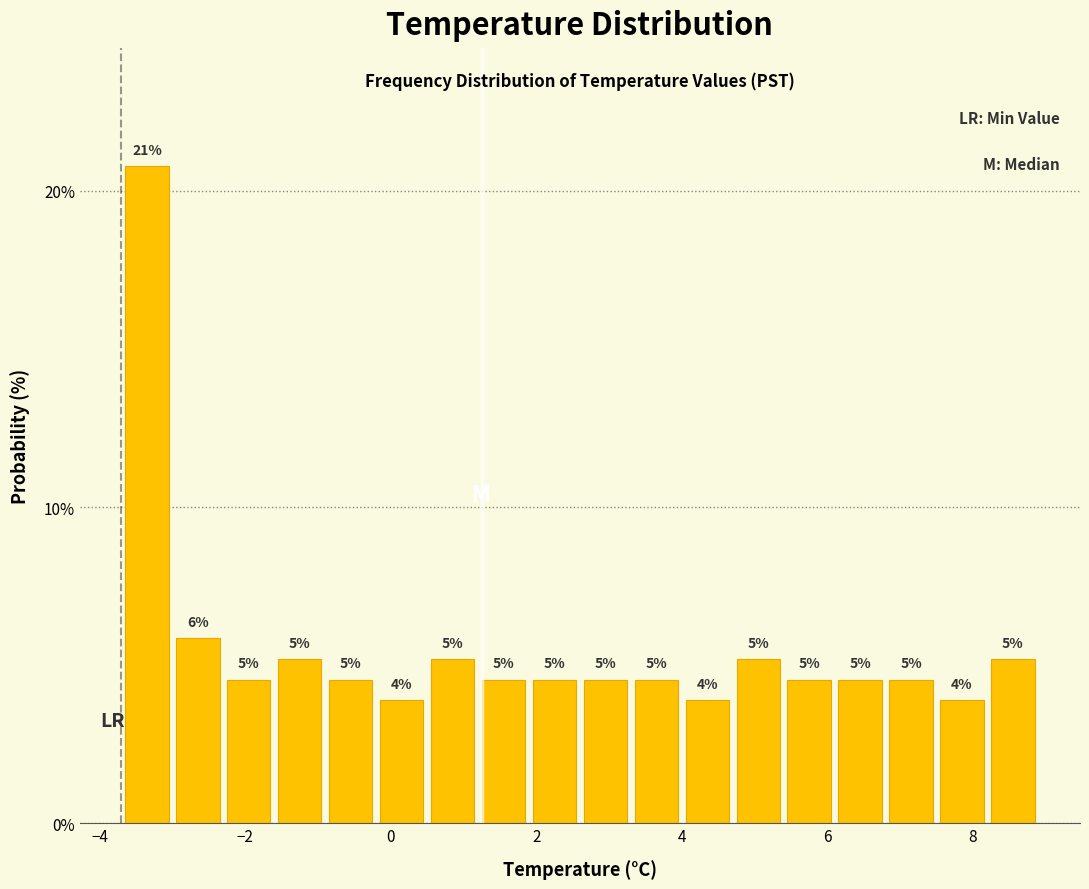

Read against the x-axis, roughly where is the centre of the tallest bar?

-3.4